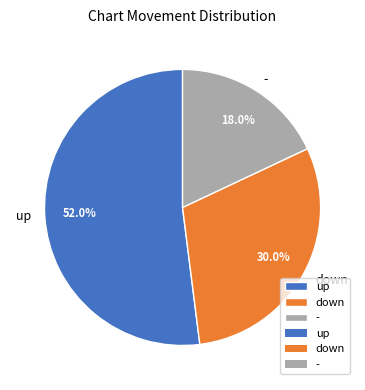

The up slice represents 58% of the pie. True or false?

False